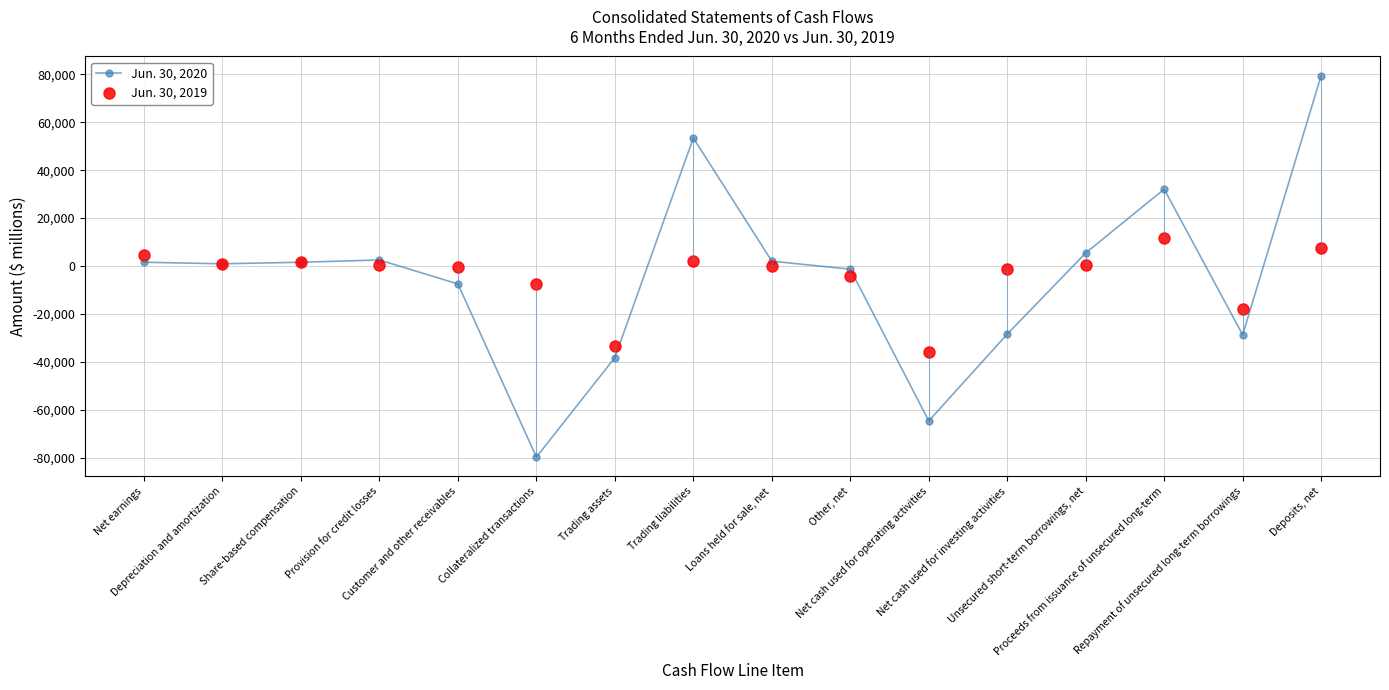

How many data points does each series have?

16